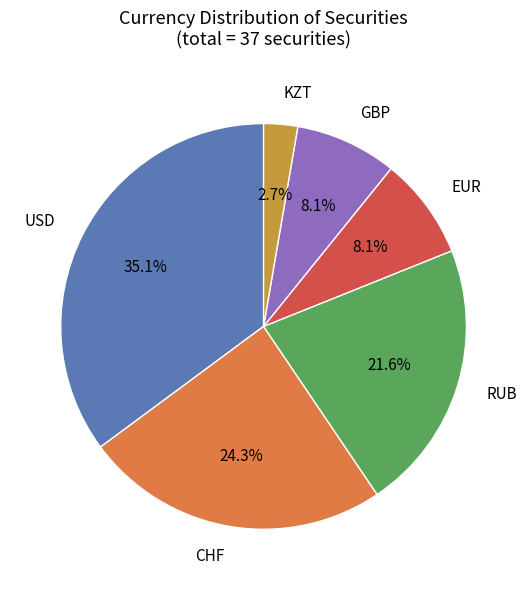

Does any single category account for the majority?

No